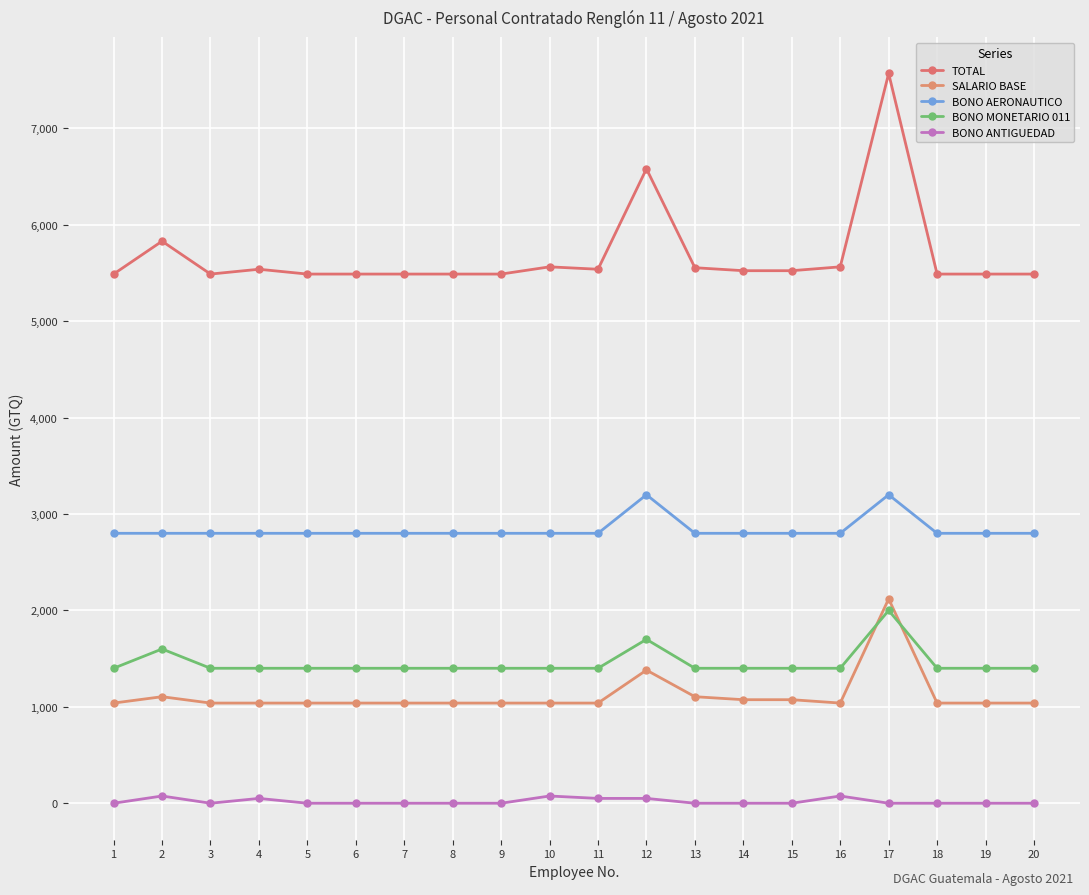

Where is the first local maximum for BONO ANTIGUEDAD?

2